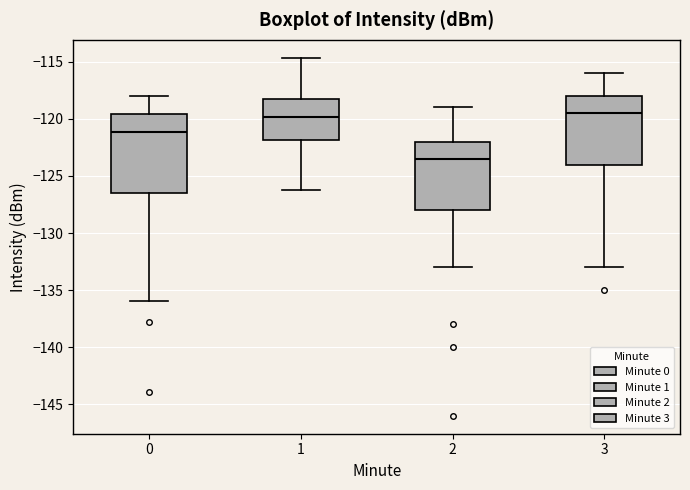

Reading left to right, transcribe this box plot: for each box, give where its median line is, the range the box spans, and where its two whiskers end, as read against the y-axis. The values are not printed on the chart, so give them approximately, as read against the axis.

0: median -121.0, box -126.5 to -119.5, whiskers -136.0 to -118.0
1: median -120.0, box -122.0 to -118.0, whiskers -126.0 to -114.5
2: median -123.5, box -128.0 to -122.0, whiskers -133.0 to -119.0
3: median -119.5, box -124.0 to -118.0, whiskers -133.0 to -116.0